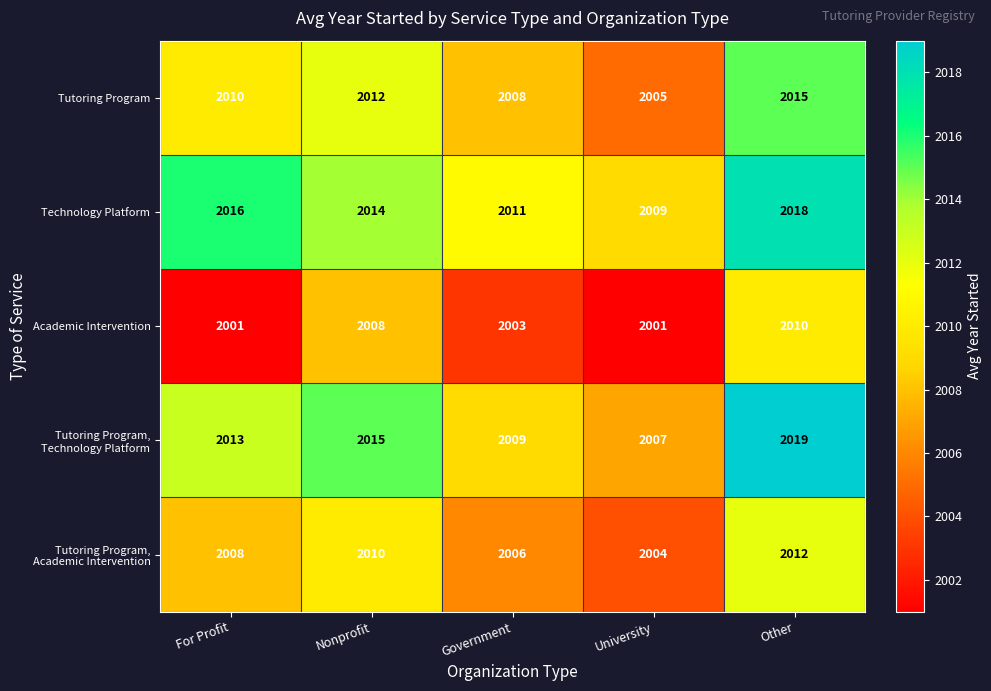

What is the difference between the highest and lowest values at Other?

9